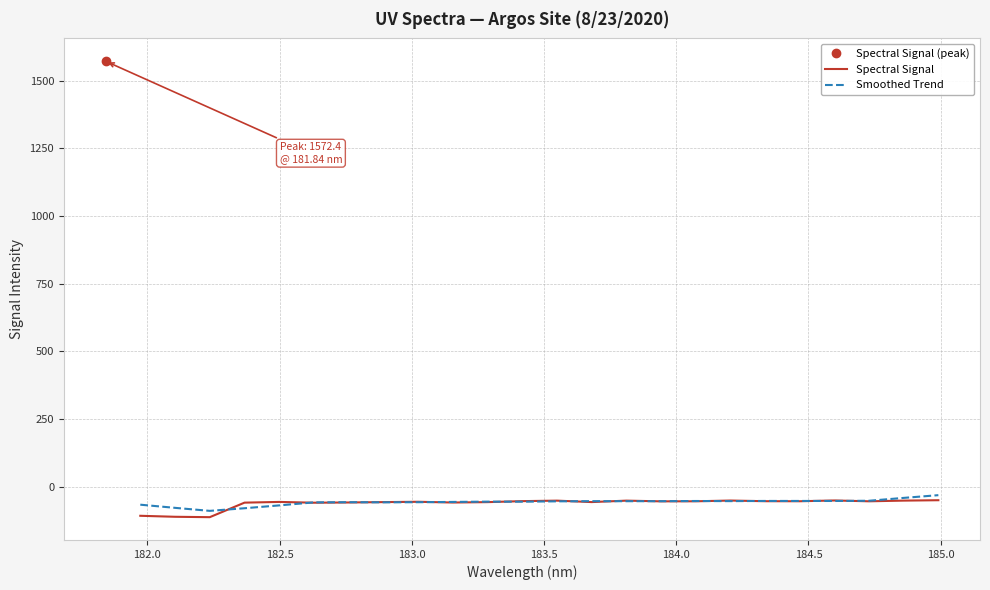

What is the highest value of the Spectral Signal series?

-49.4